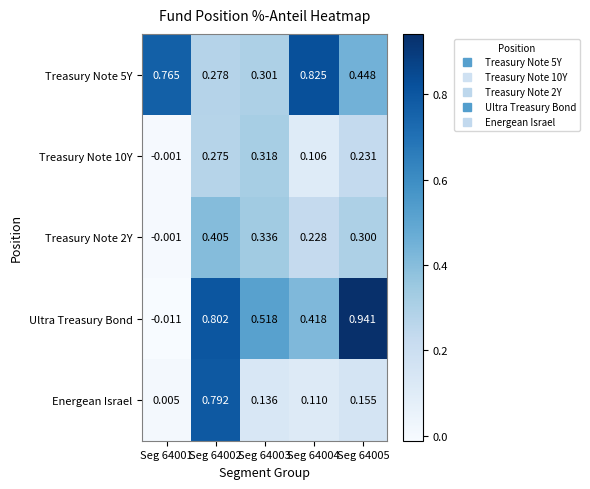

What is the total value across all series at Seg 64005?

2.1